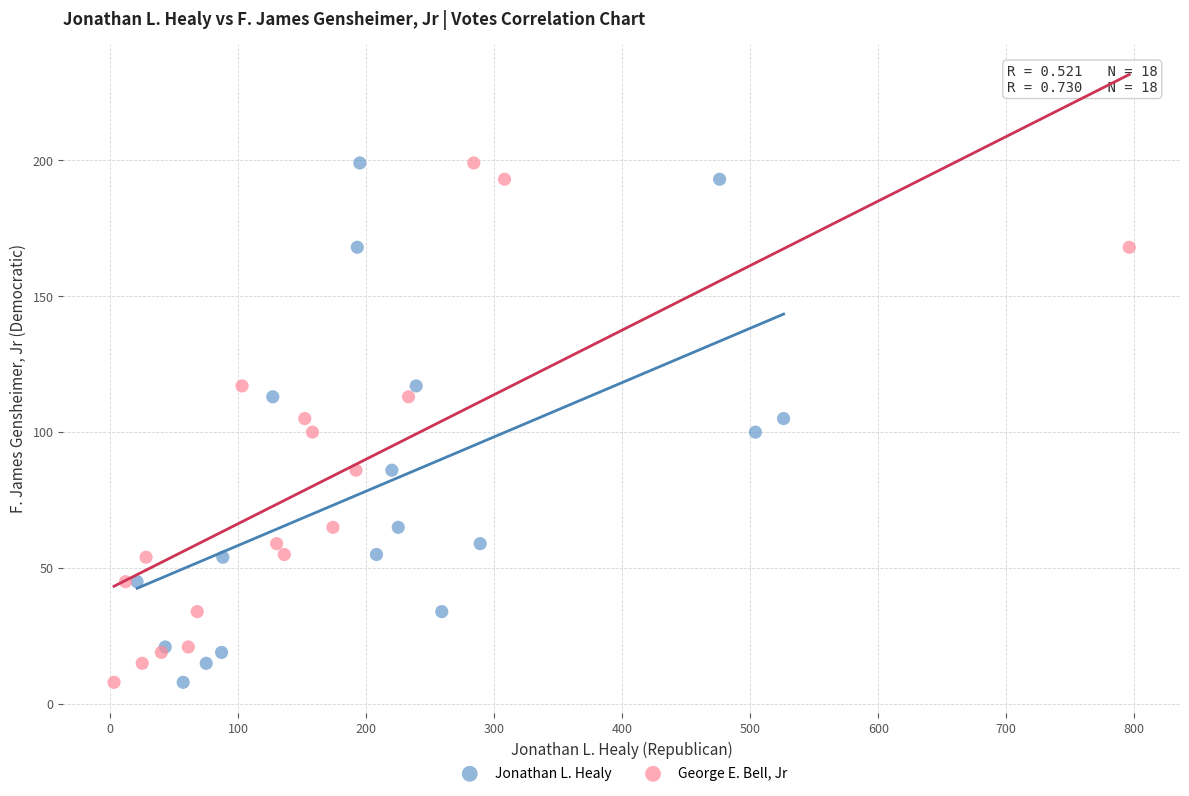

What are all the series names shown in the legend?

Jonathan L. Healy, George E. Bell, Jr